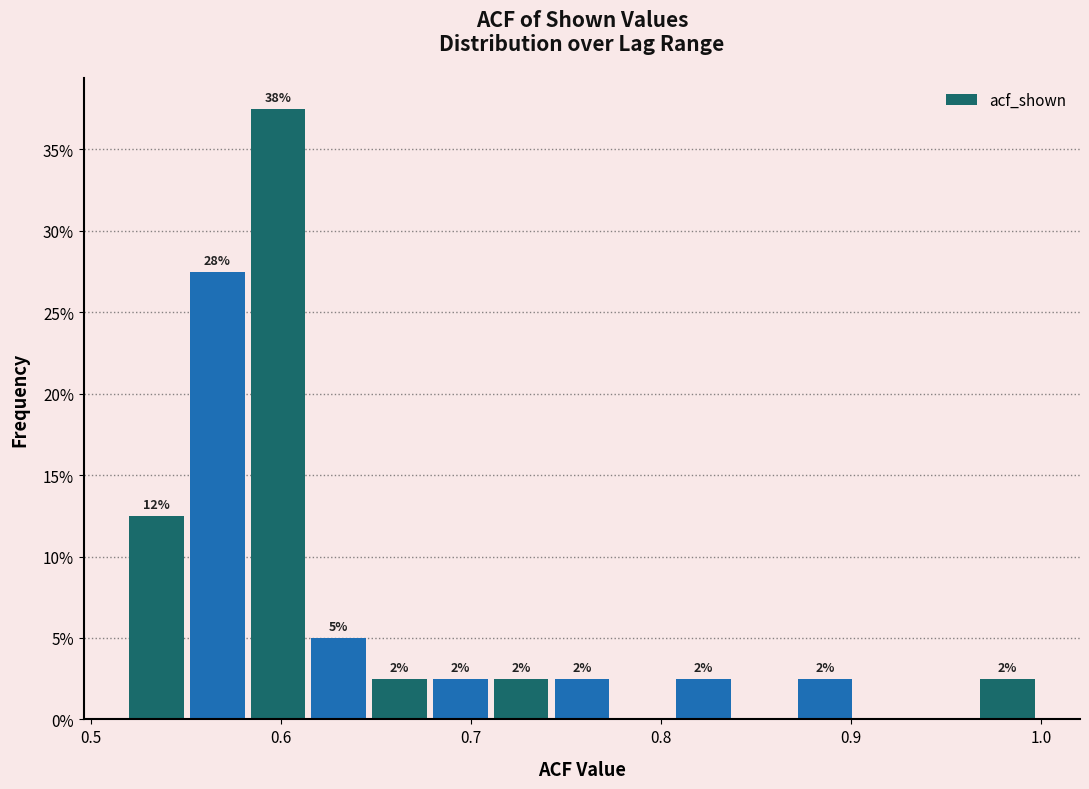

Read against the x-axis, roughly where is the centre of the tallest bar?

0.60